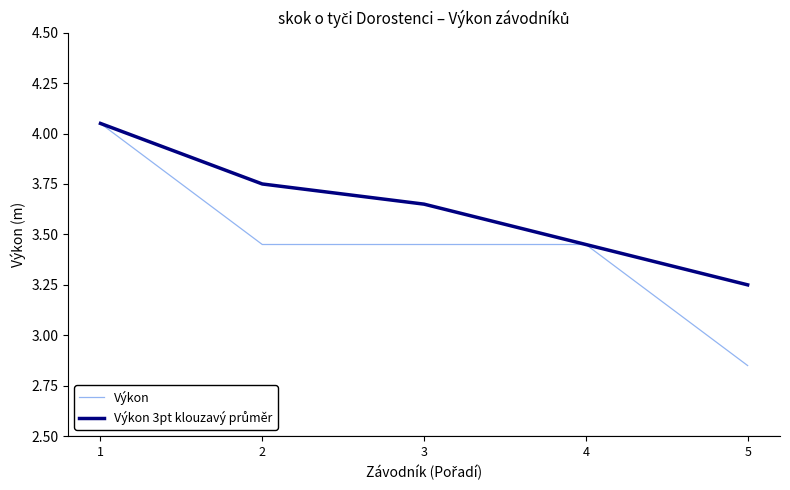

How many distinct data groups are displayed?

2